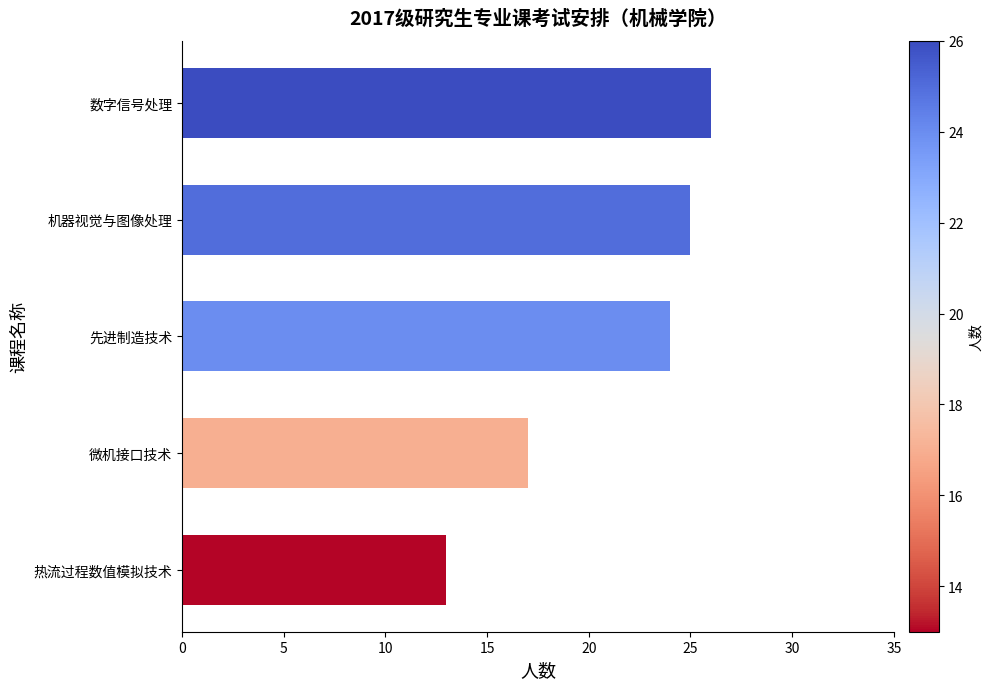

What is the greatest value displayed?

26